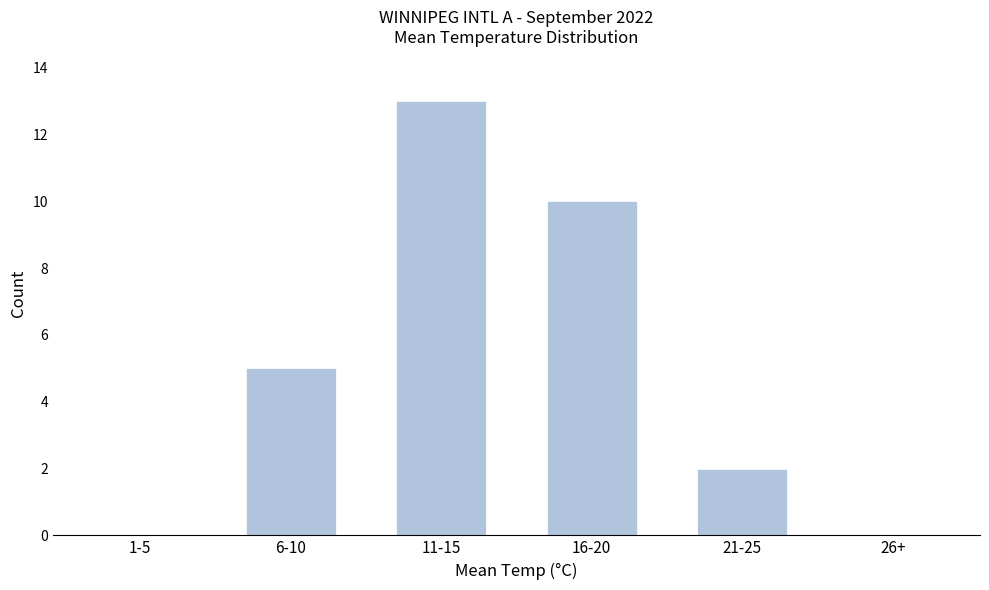

Reading left to right, extract all data points from this chart.

1-5=0	6-10=5	11-15=13	16-20=10	21-25=2	26+=0